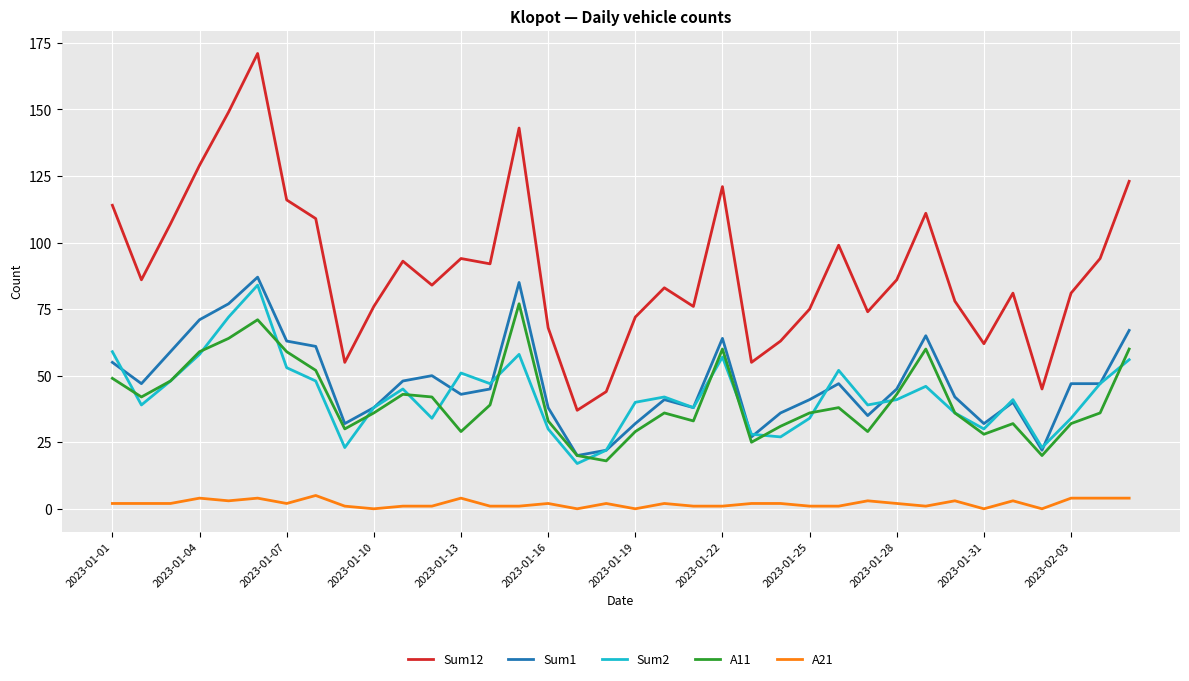

Which series has the largest total across all categories?

Sum12